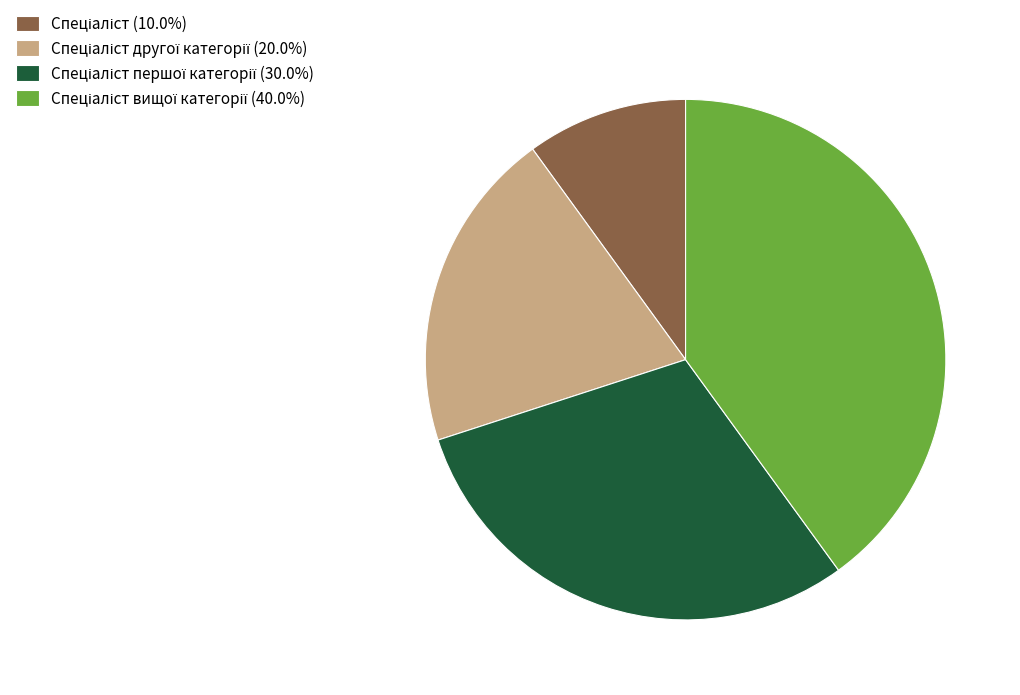

Does any single category account for the majority?

No